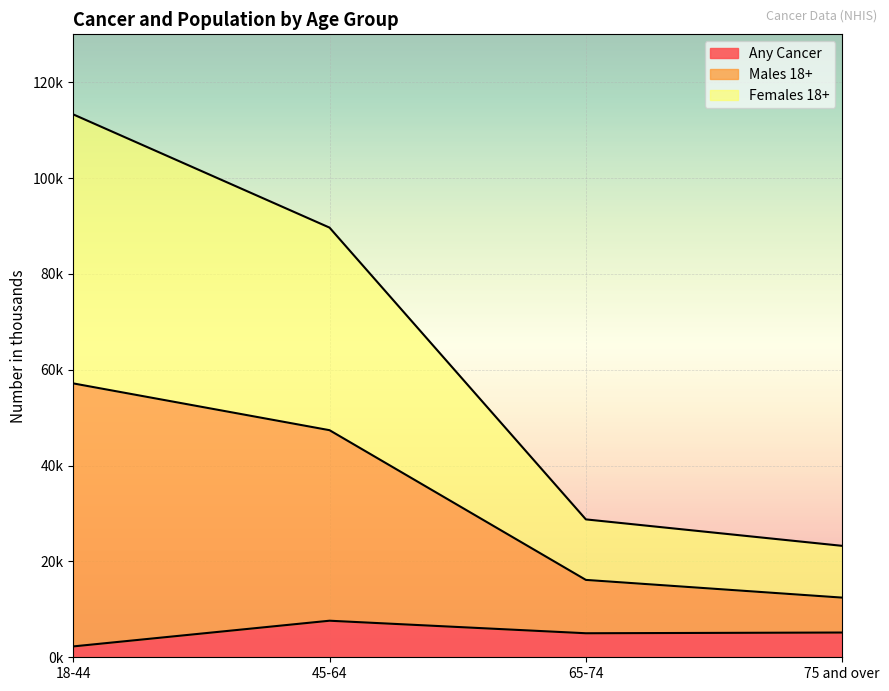

True or false: Males 18+ and Any Cancer intersect in this chart.

False